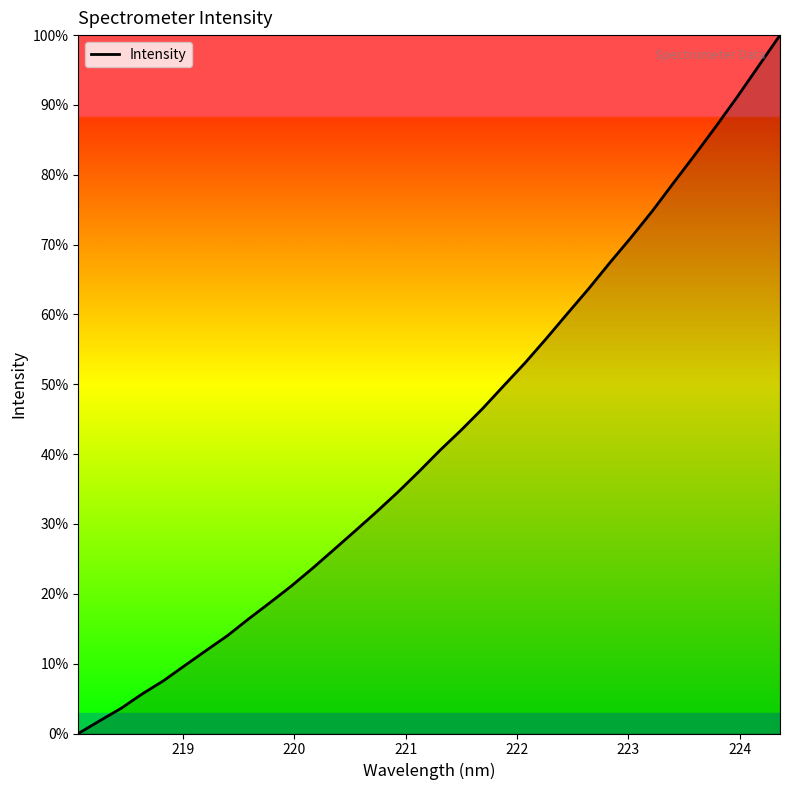

What is the difference between the second highest and second lowest values?

93.8